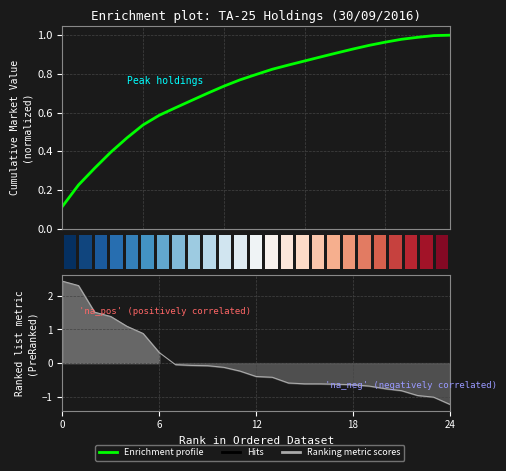

The Hits series shows 0.6 at 0. True or false?

False